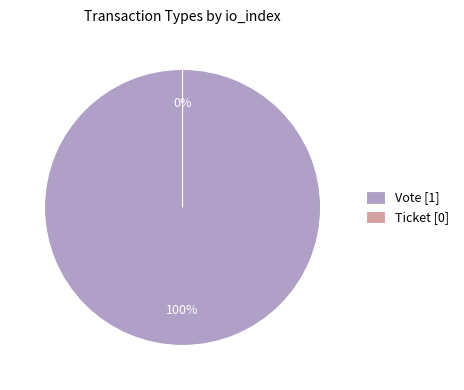

Rank the categories by value from highest to lowest.

Vote, Ticket